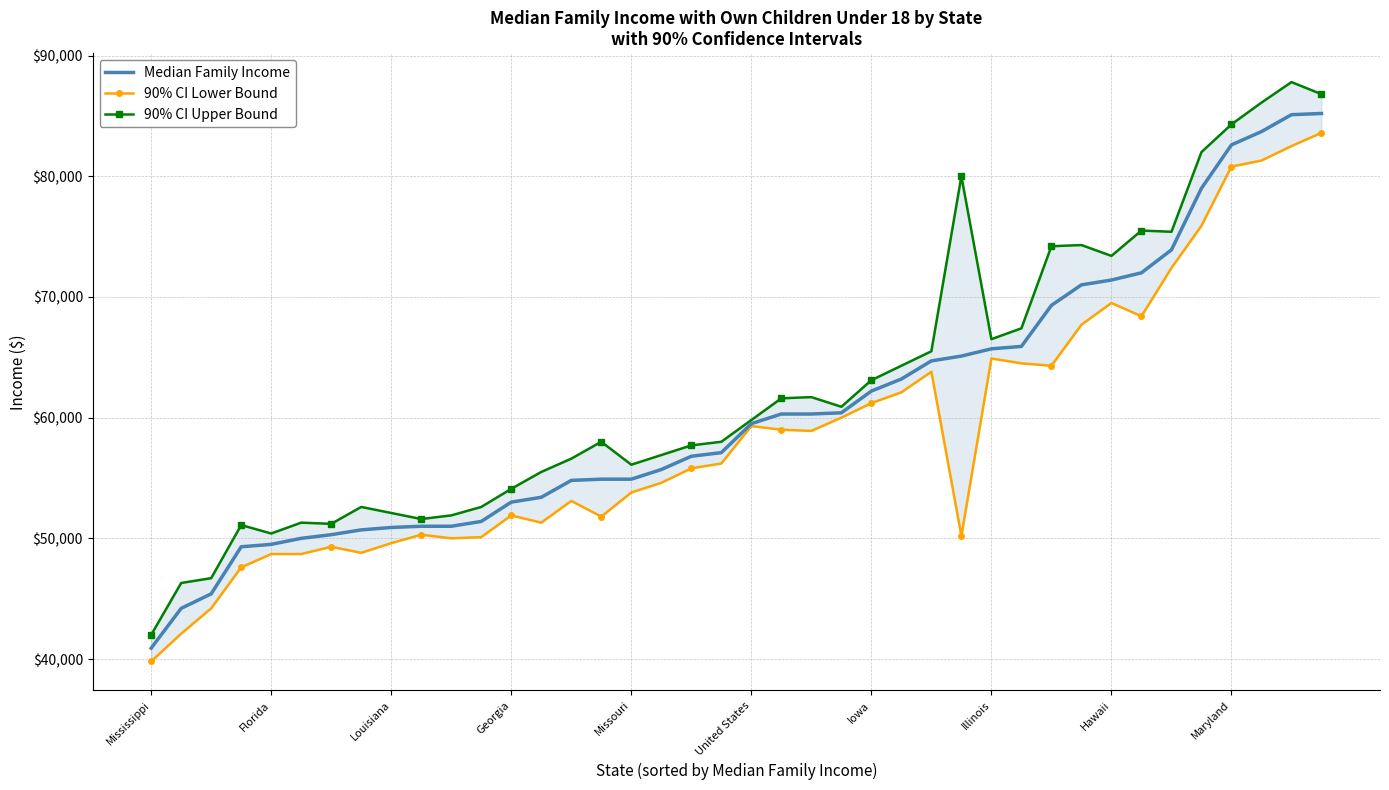

True or false: 90% CI Upper Bound and Median Family Income cross at least once.

False